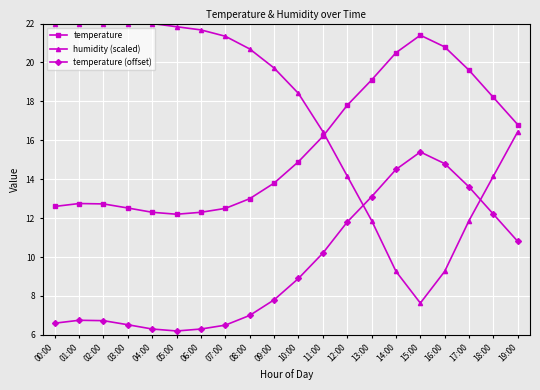

What is the highest value of the temperature (offset) series?

15.4